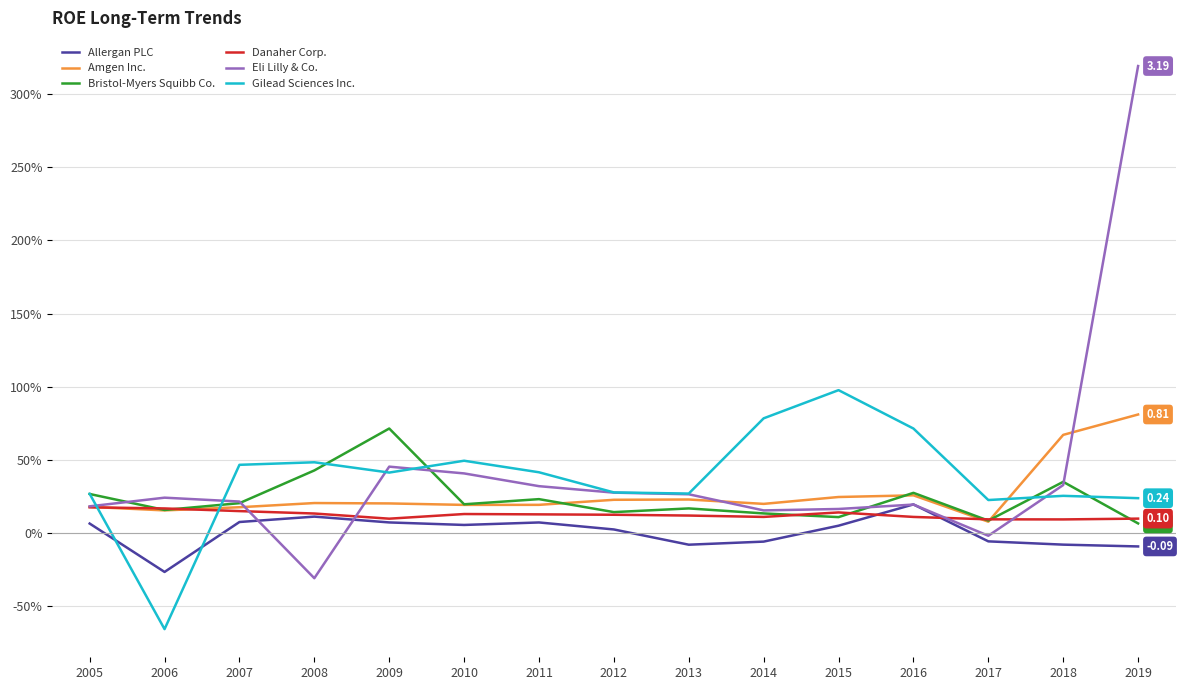

After their last crossing, which series has the higher values: Gilead Sciences Inc. or Eli Lilly & Co.?

Eli Lilly & Co.